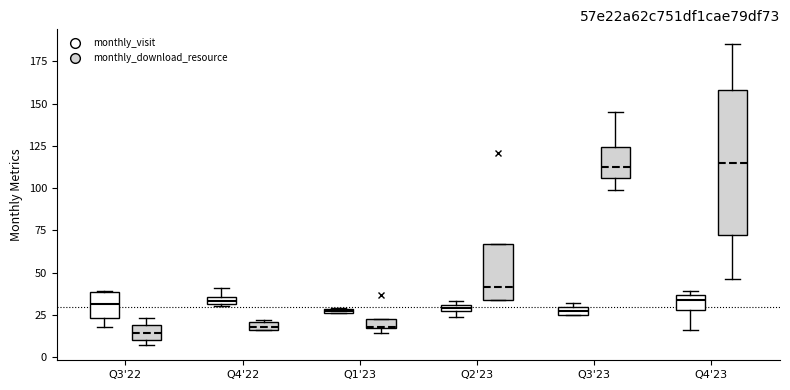

Which box is the tallest, from its lower edge to its upper edge?

Q4'23 (monthly_download_resource)